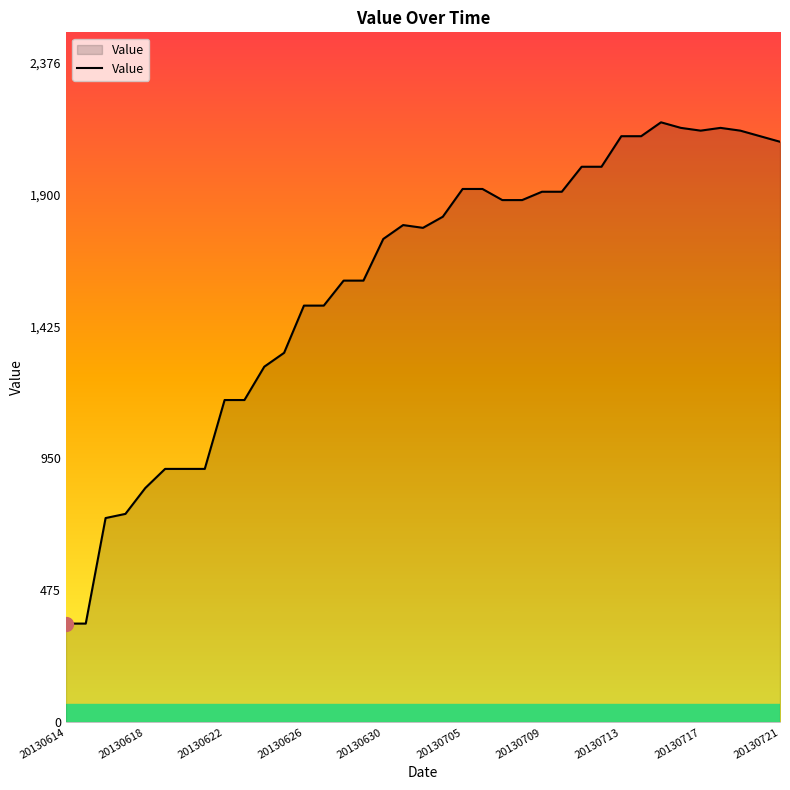

What is the maximum value shown in the chart?

2160